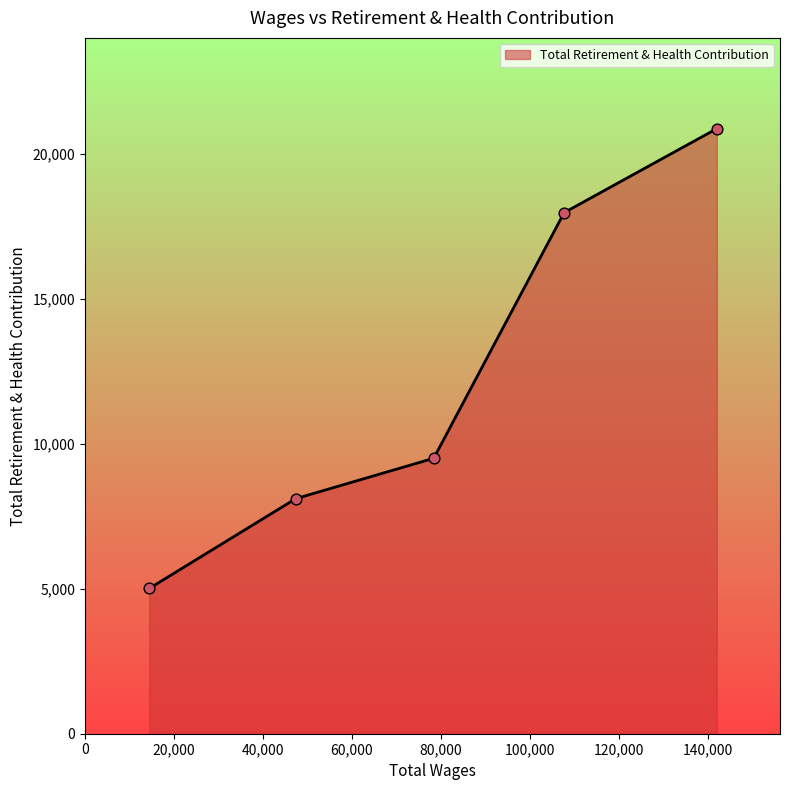

True or false: the data has more than 0 interior local peaks.

False